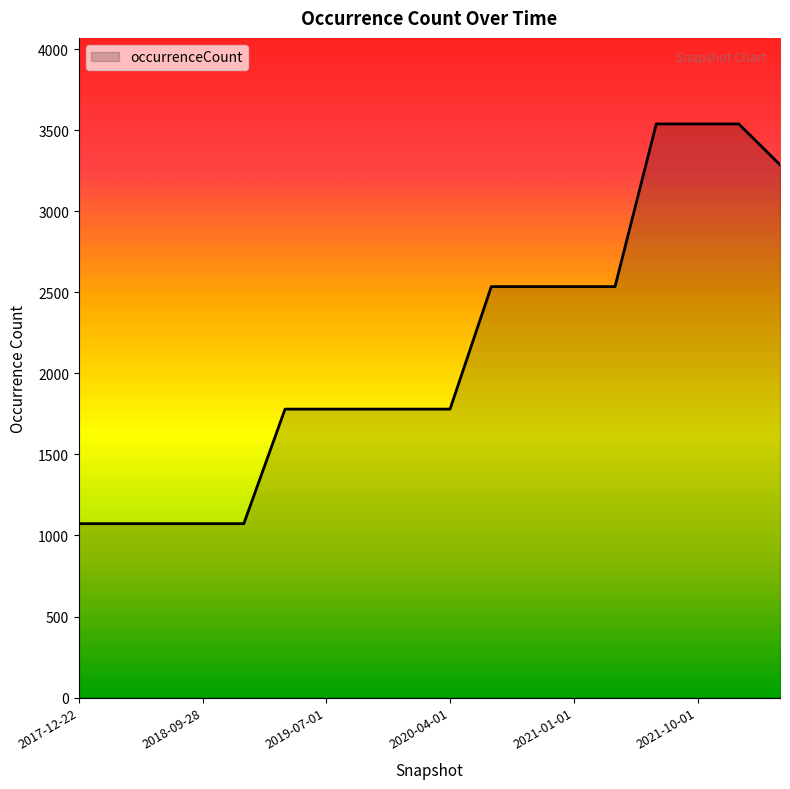

What is the maximum value shown in the chart?

3540